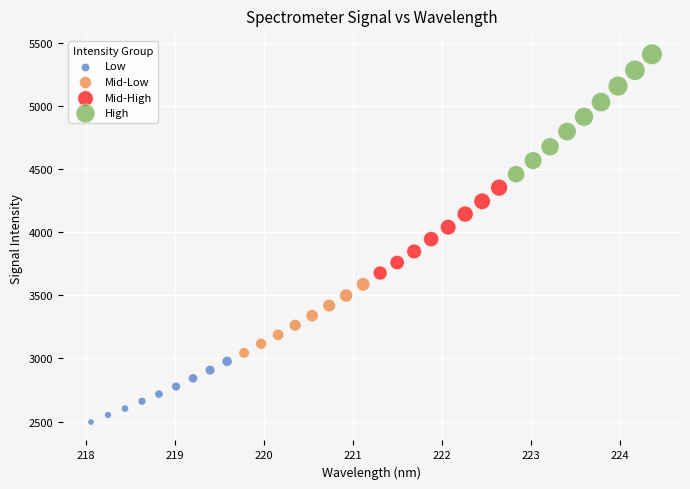

Which series contains the highest Y value?

High